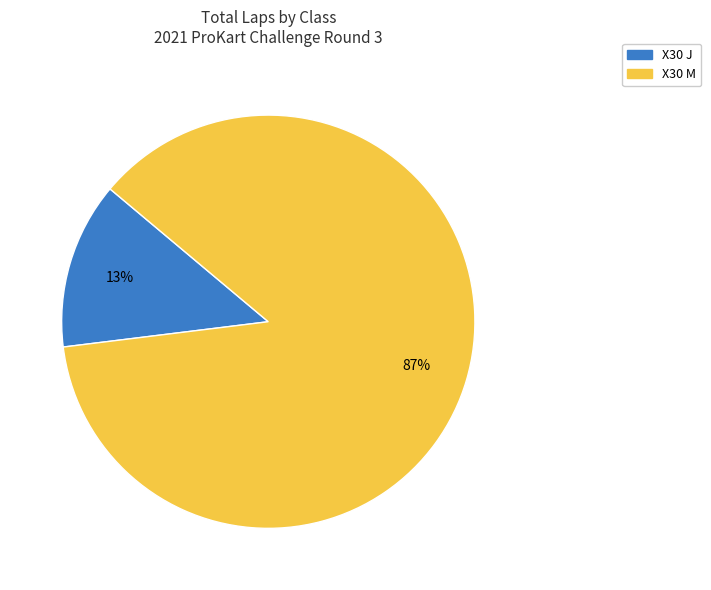

To the nearest percent, what is the difference between the largest and smallest slice percentages?

74%